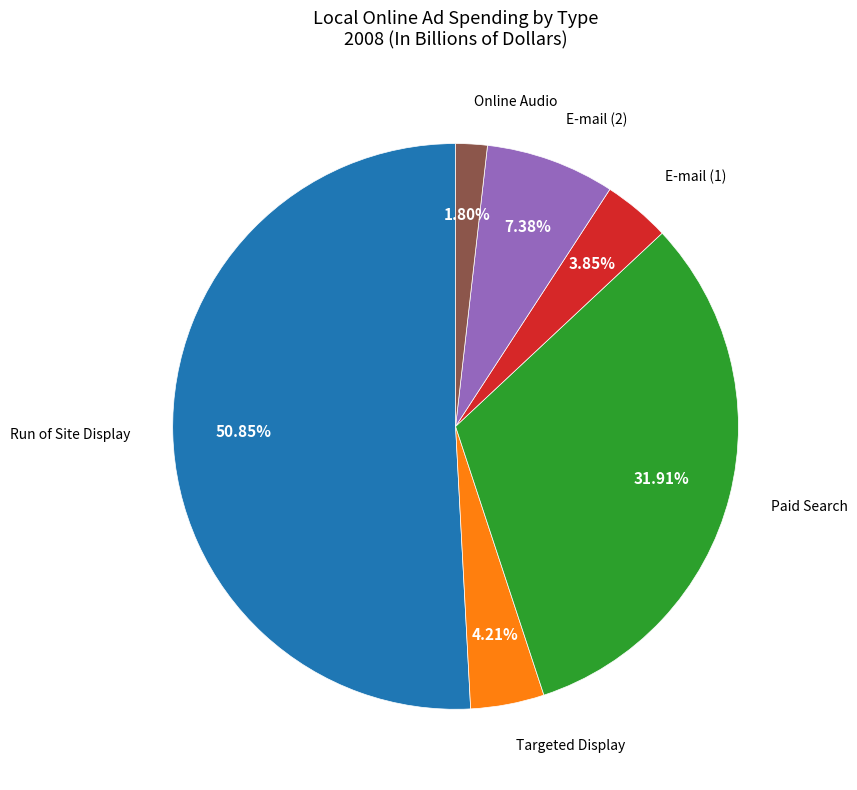

Is there a majority slice in this chart?

Yes